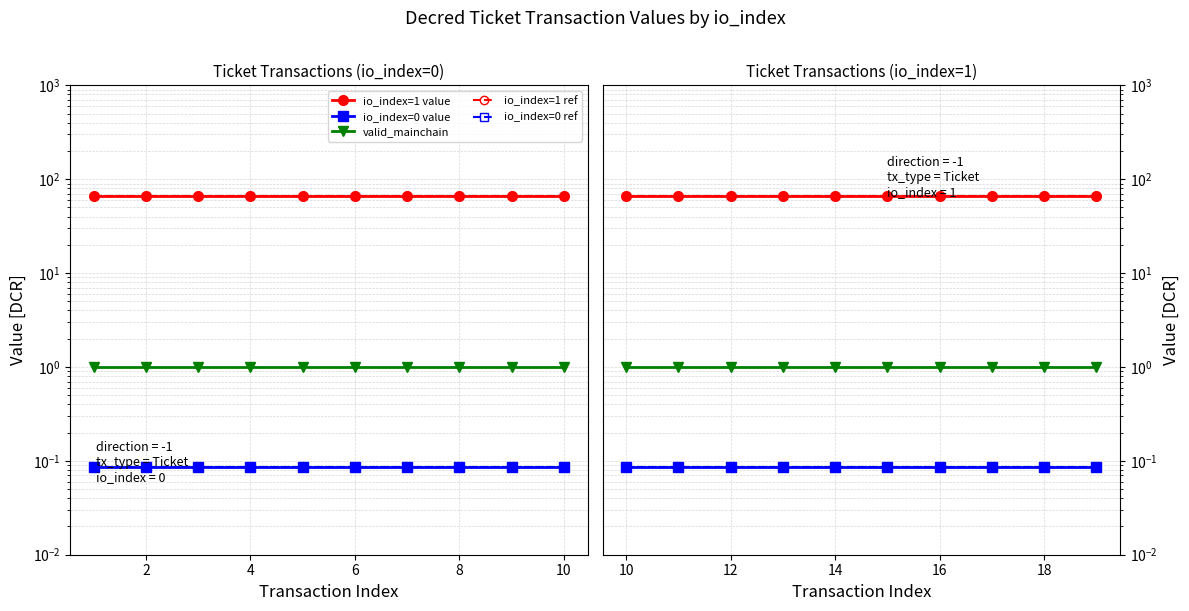

Does the chart have visible grid lines?

Yes